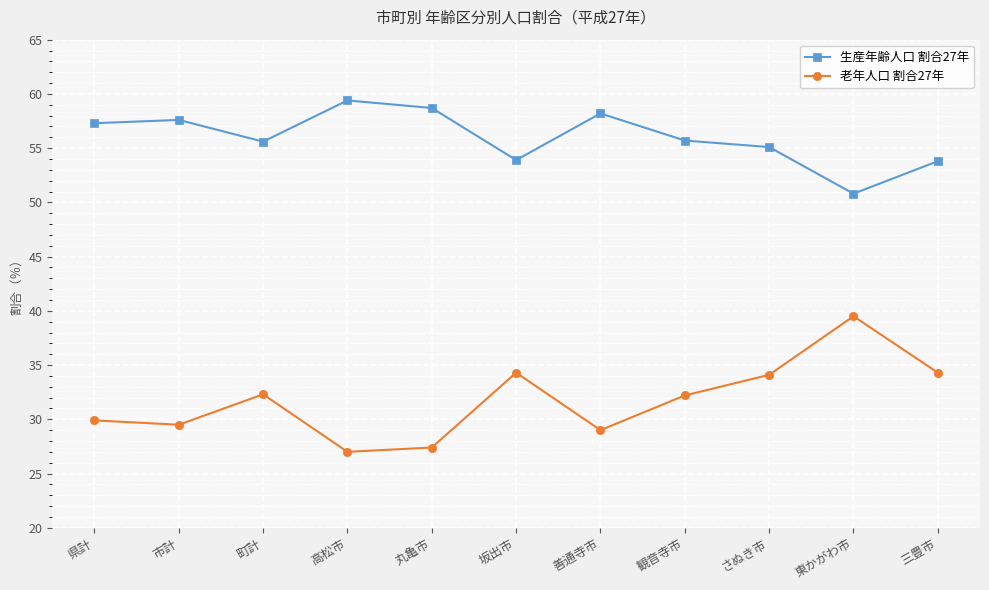

Which series has the widest spread of values?

老年人口 割合27年